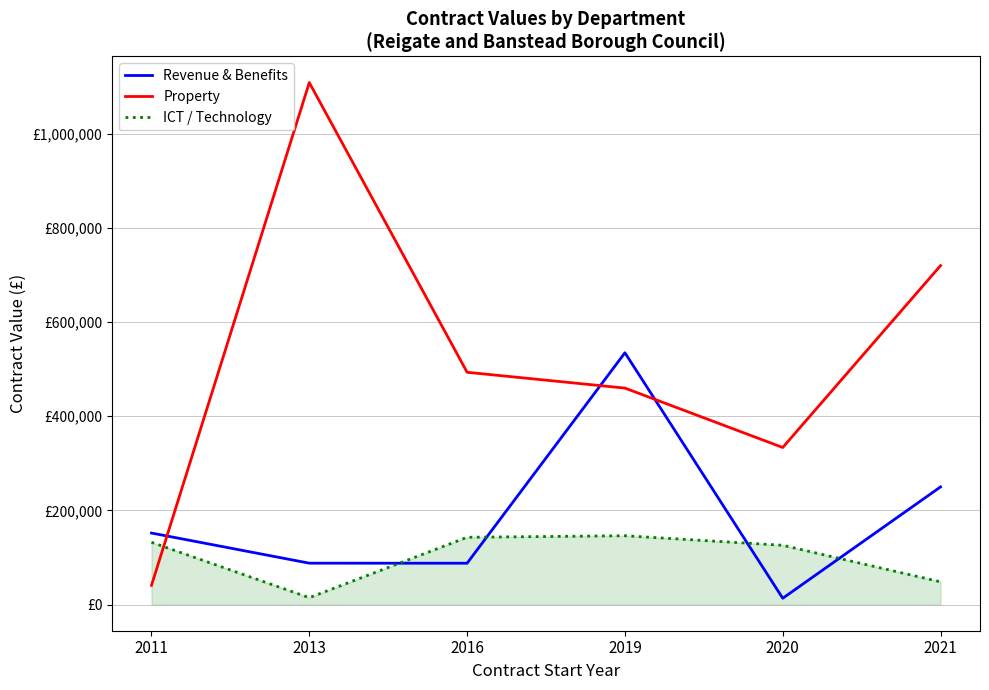

At which label is Revenue & Benefits closest to 274171?

2021